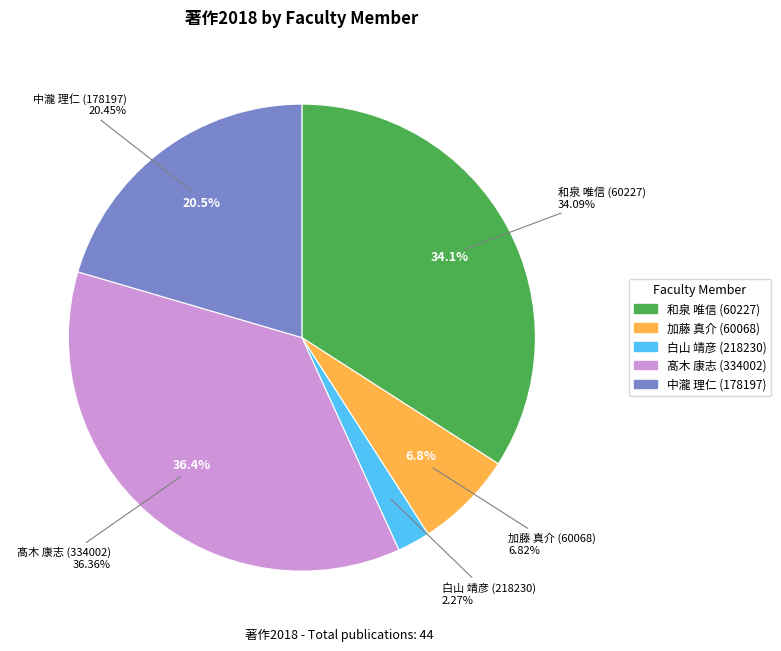

True or false: 加藤 真介 (60068) accounts for 13% of the total.

False